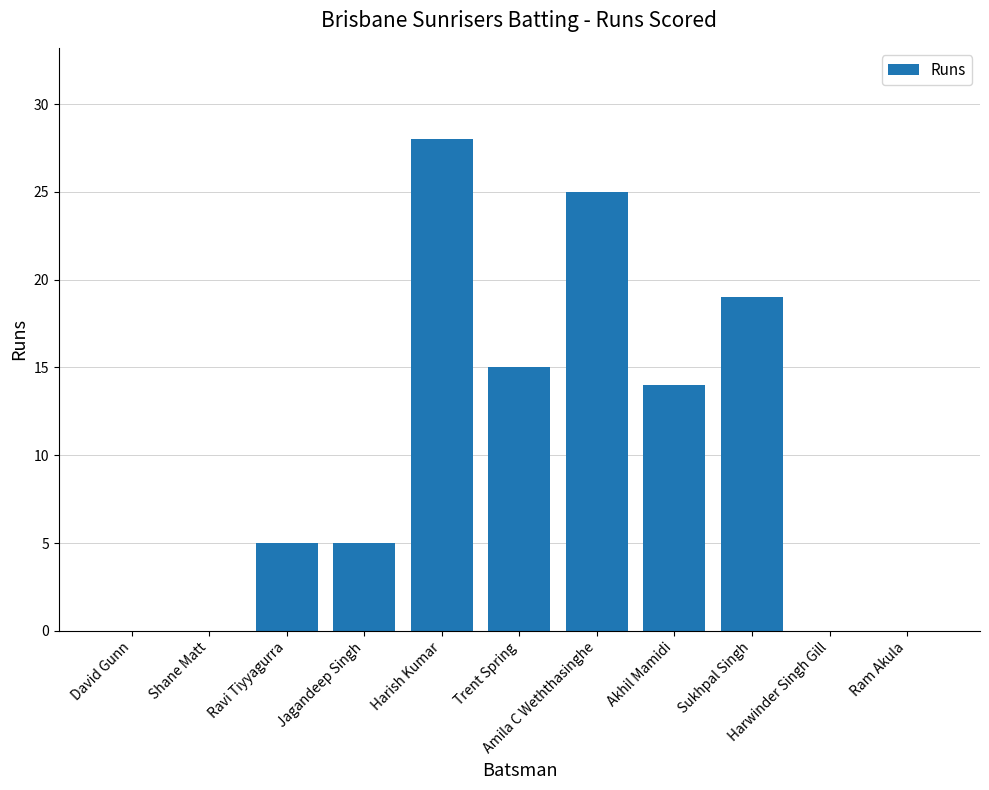

What is the maximum value shown in the chart?

28